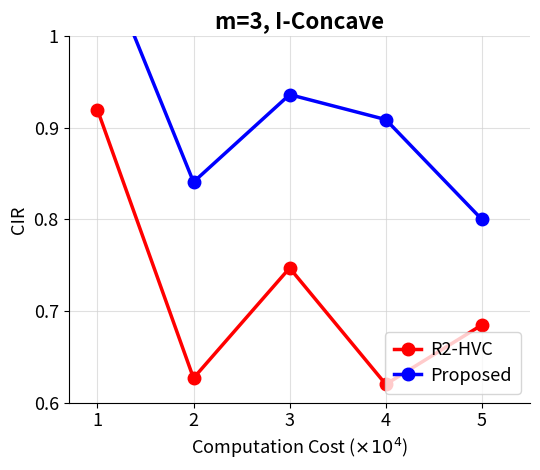

Between 3 and 5, which is larger?

3